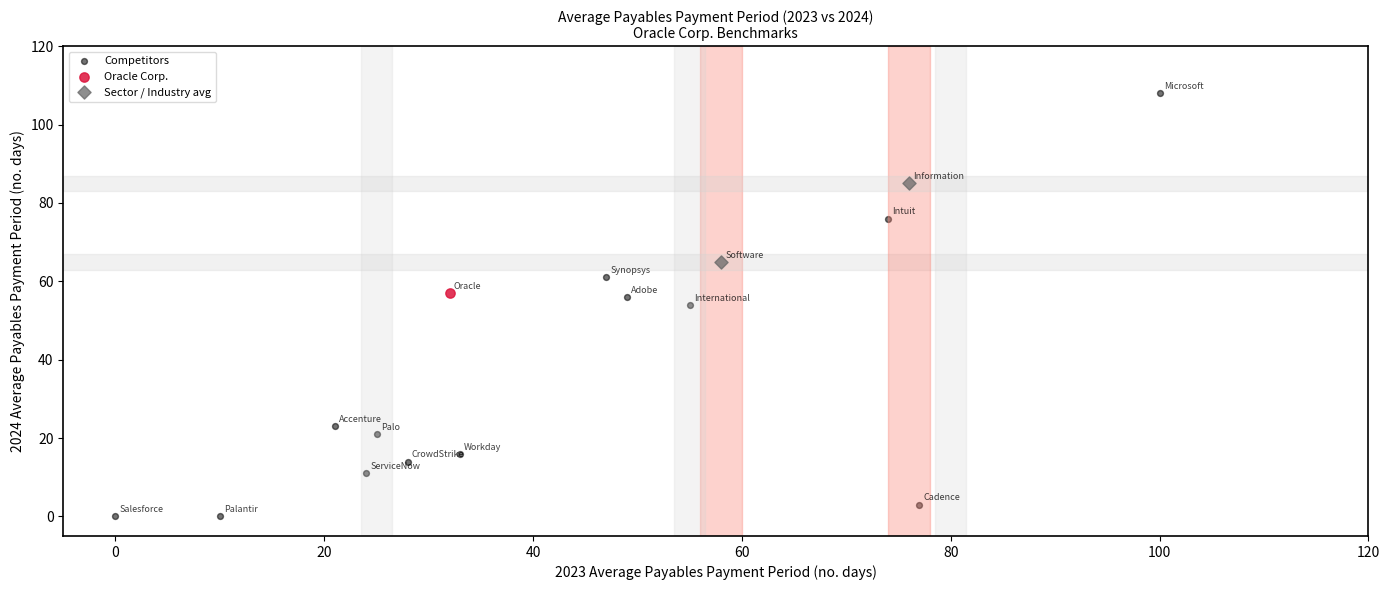

What are all the series names shown in the legend?

Competitors, Oracle Corp., Sector / Industry avg